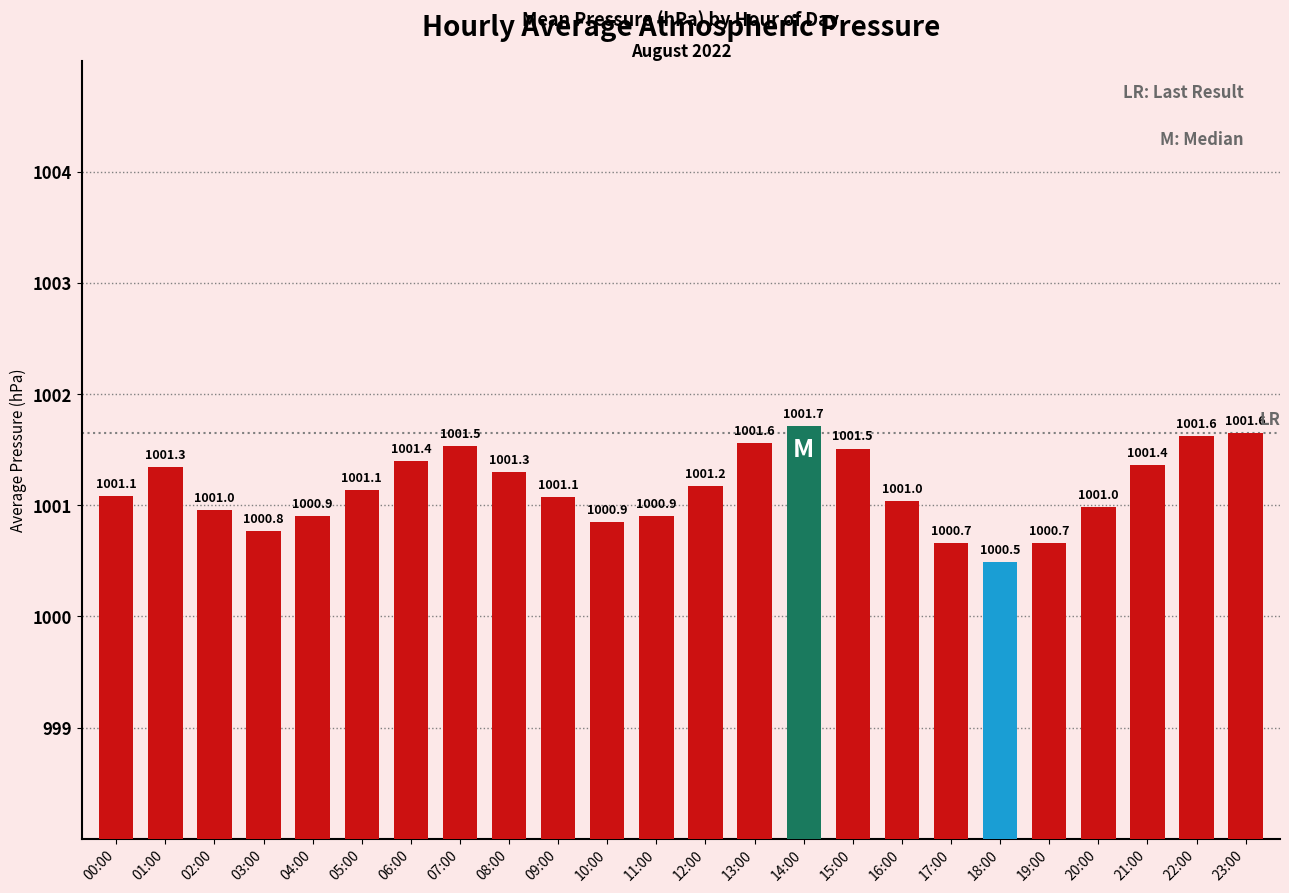

What is the ratio of the value at 16:00 to the value at 00:00?

1.0